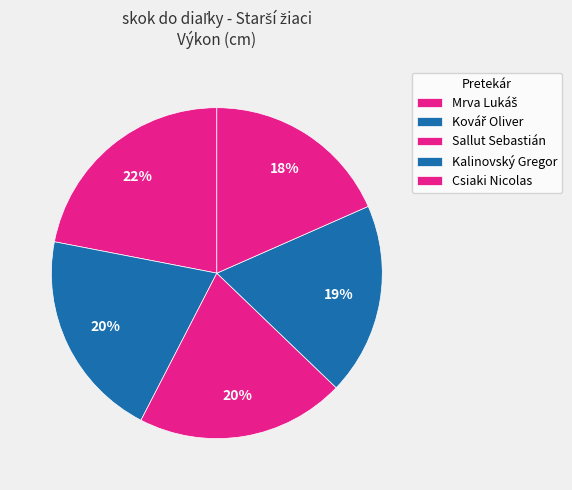

What is the change in value from Kovář Oliver to Csiaki Nicolas?

-36